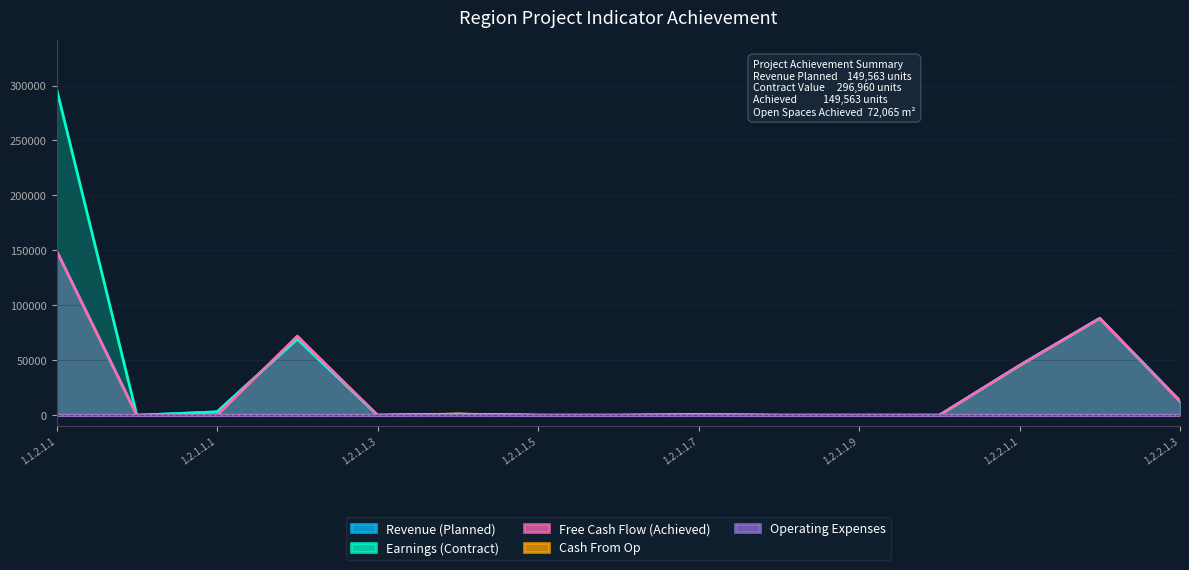

At which category is the sum across all series the highest?

1.1.2.1.1